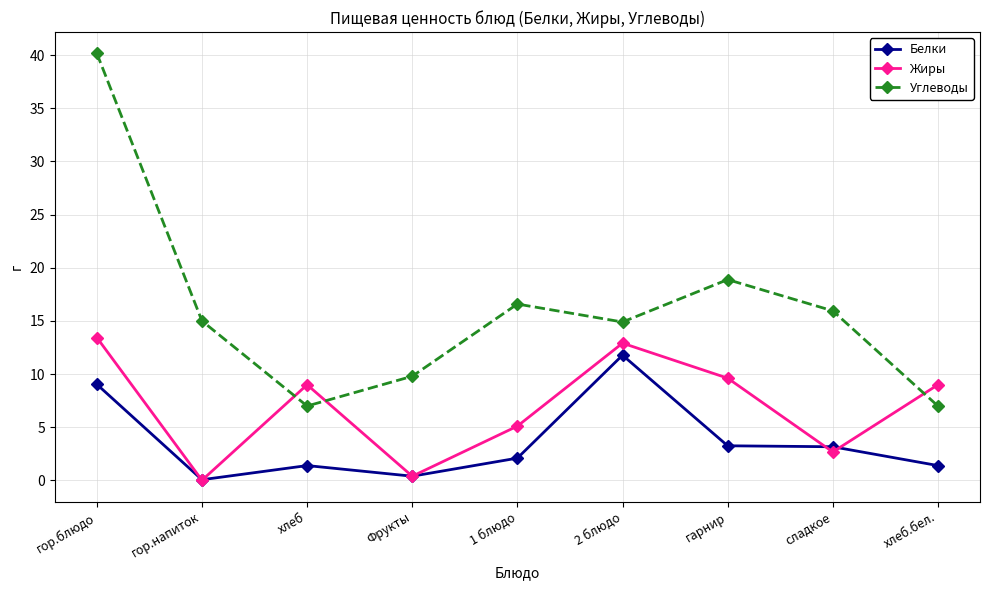

Is the value of Углеводы at гарнир greater than the value of Белки at гор.напиток?

Yes